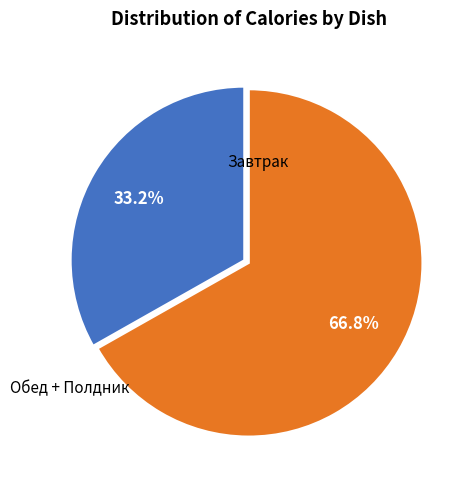

Is there any slice that represents more than half of the pie?

Yes